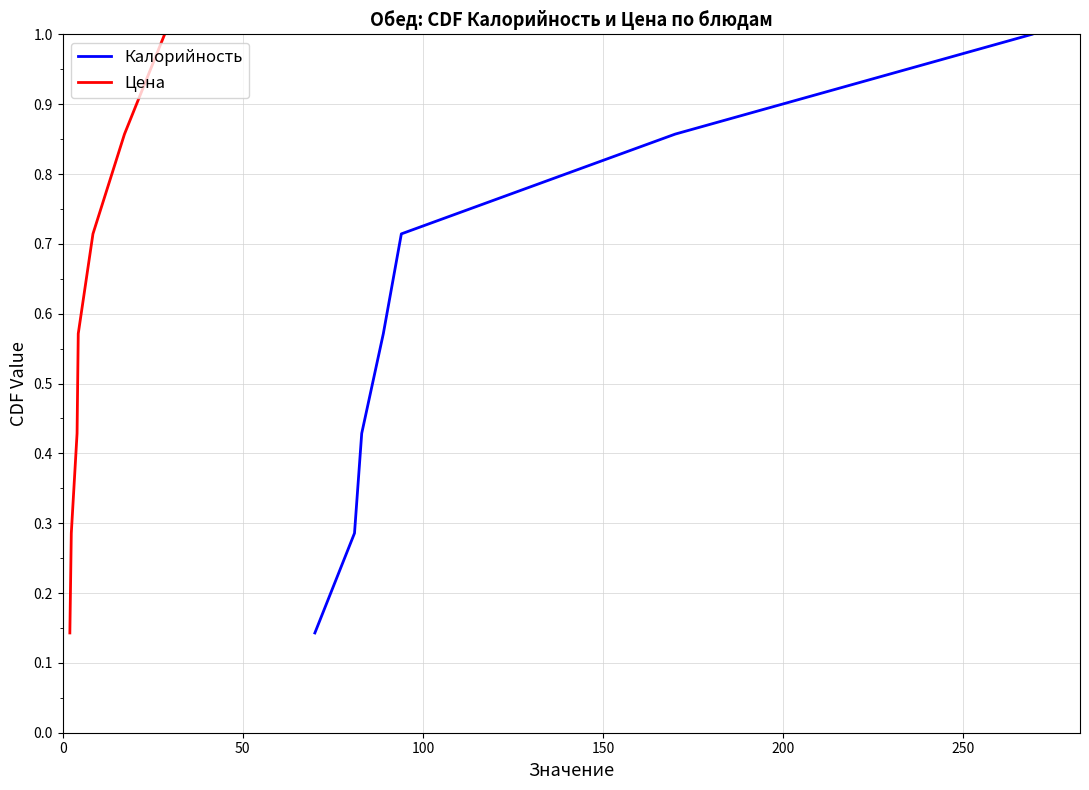

Which series has the largest total across all categories?

Калорийность